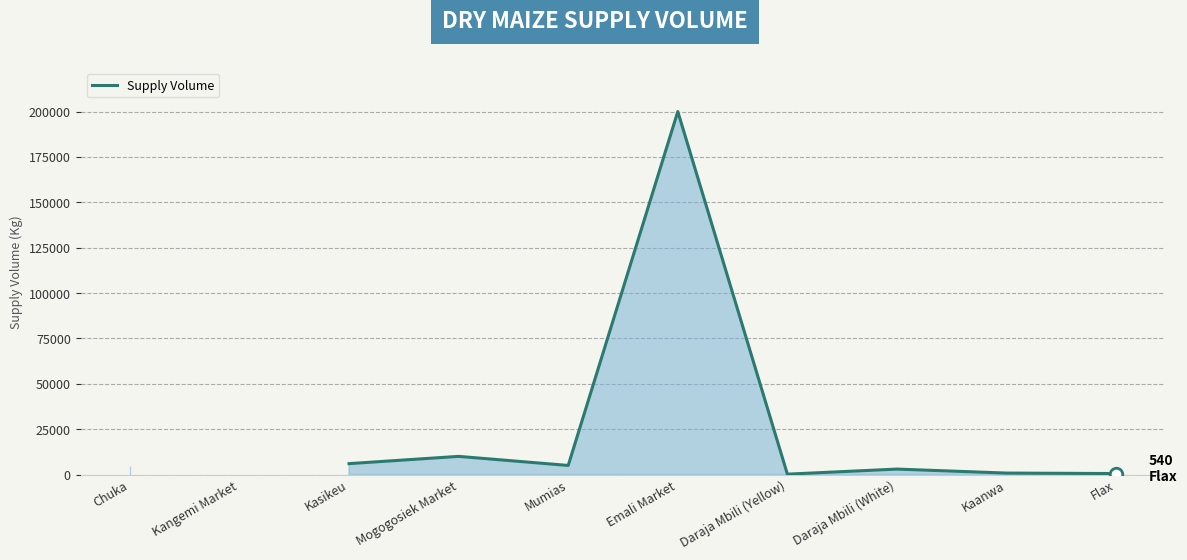

What is the change in value from Kasikeu to Kaanwa?

-5200.0